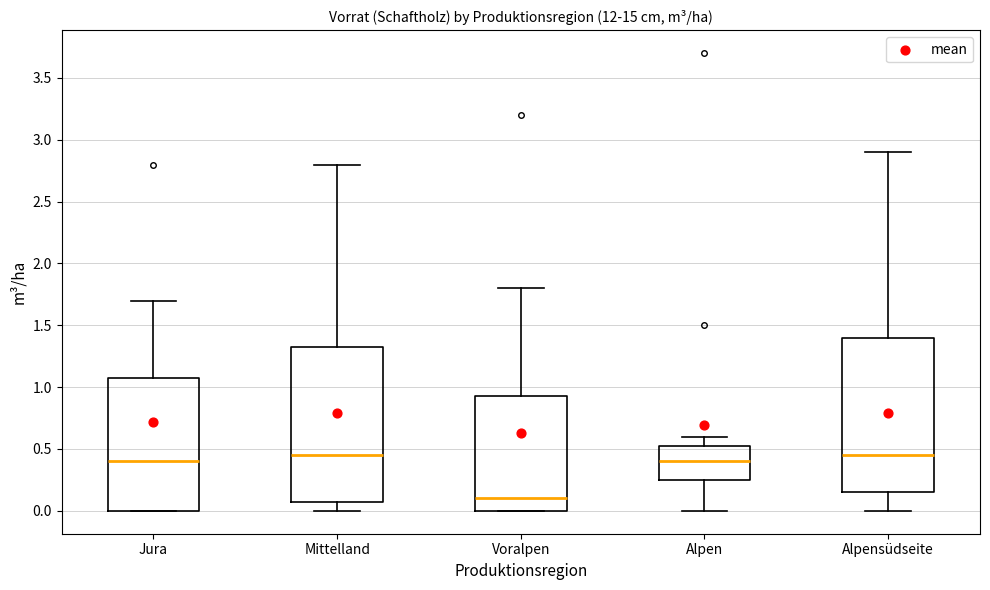

Where does the median line of the box for Mittelland sit on the y-axis? The values are not printed on the chart, so give them approximately, as read against the axis.

0.45